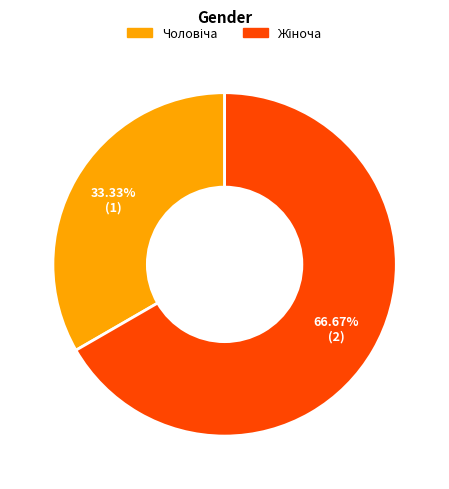

To the nearest percent, what is the average slice percentage?

50%